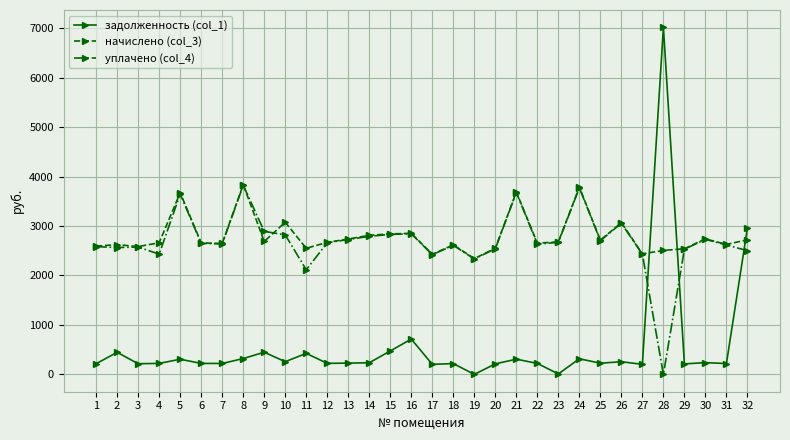

The задолженность (col_1) series shows 211.7 at 29. True or false?

True